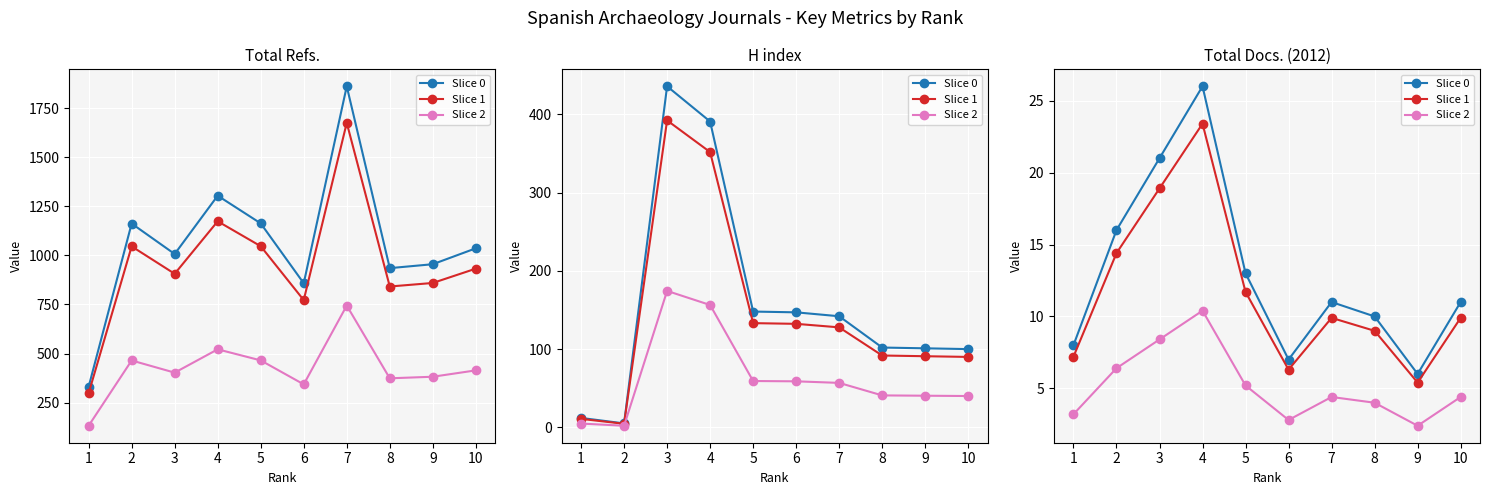

Is the value of Slice 0 at 9 greater than the value of Slice 1 at 5?

No